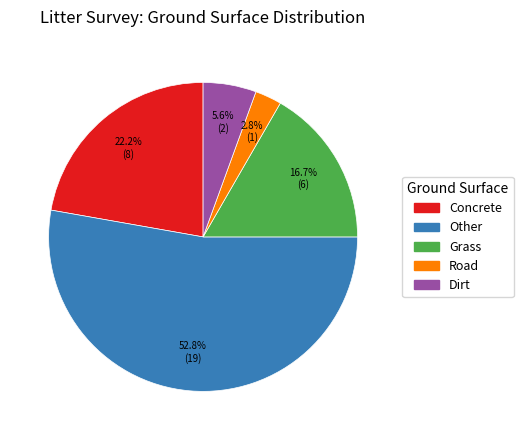

Between Grass and Other, which is larger?

Other